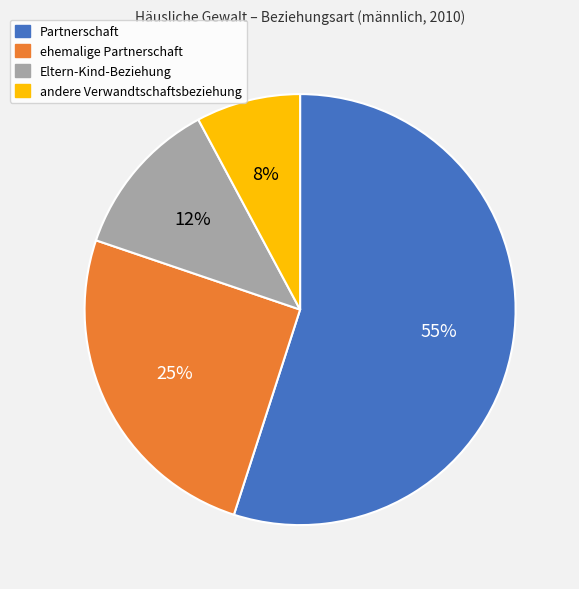

Rank the categories by value from lowest to highest.

andere Verwandtschaftsbeziehung, Eltern-Kind-Beziehung, ehemalige Partnerschaft, Partnerschaft